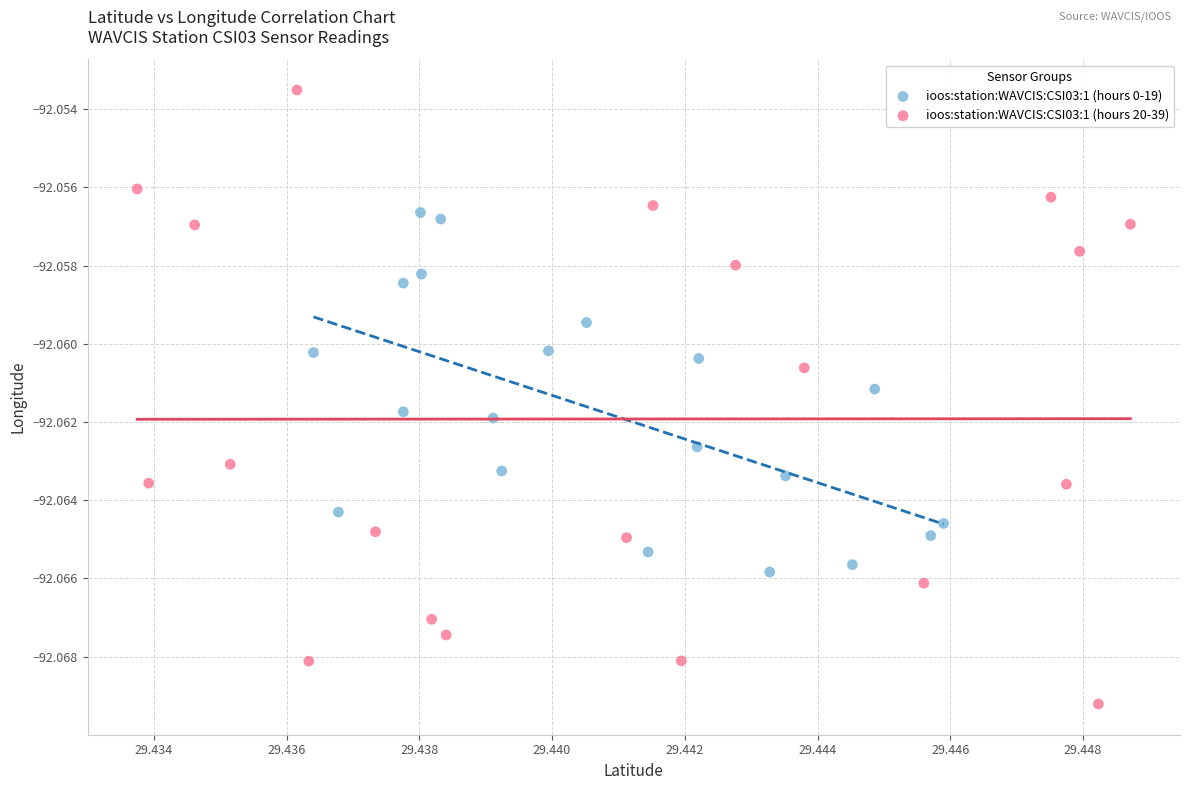

Which series contains the highest Y value?

ioos:station:WAVCIS:CSI03:1 (hours 20-39)